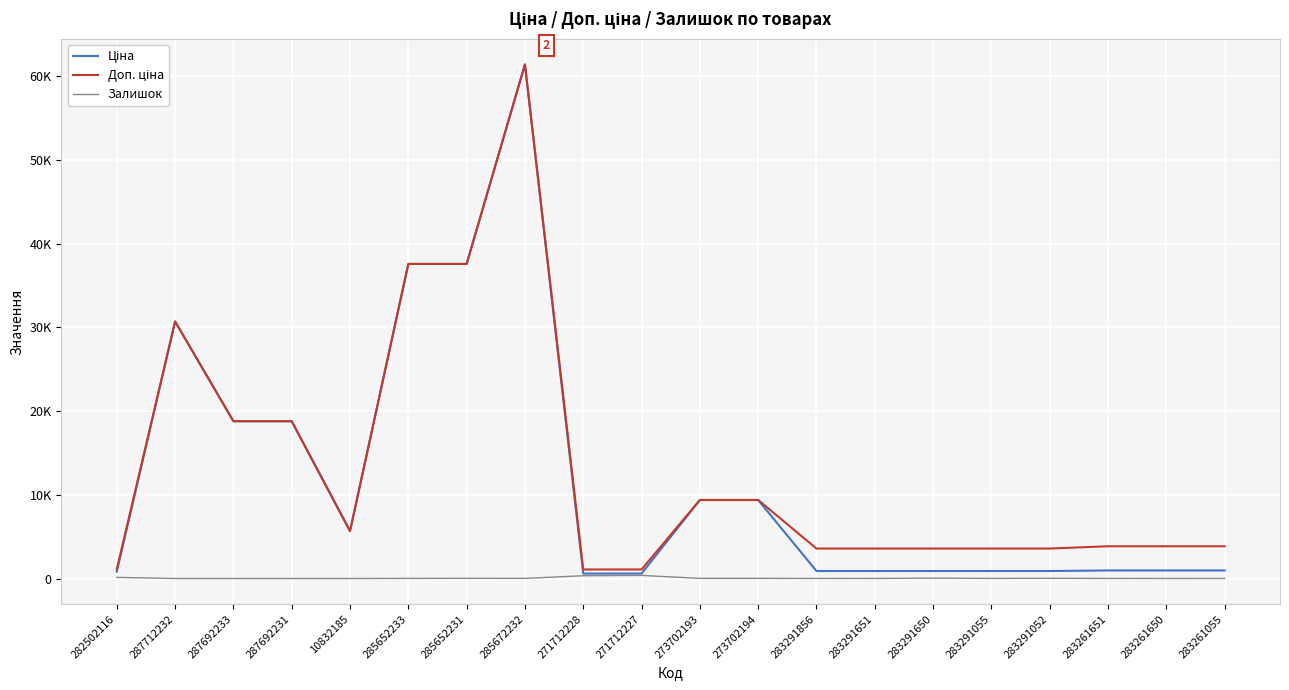

Rank the series by their maximum value, from lowest to highest.

Залишок, Ціна, Доп. ціна